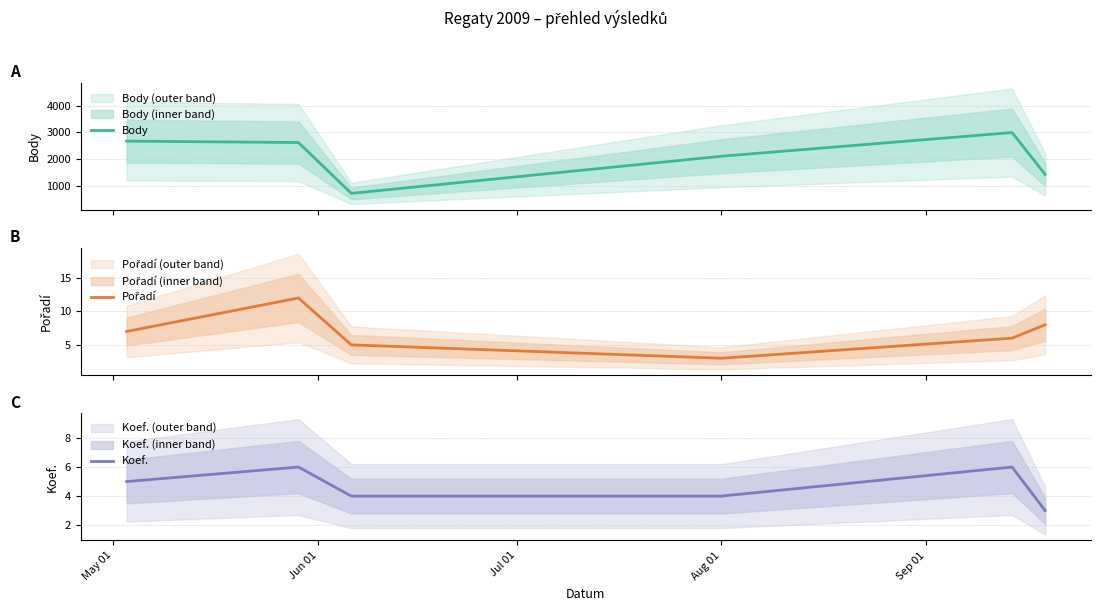

What is the highest value of the Body series?

2994